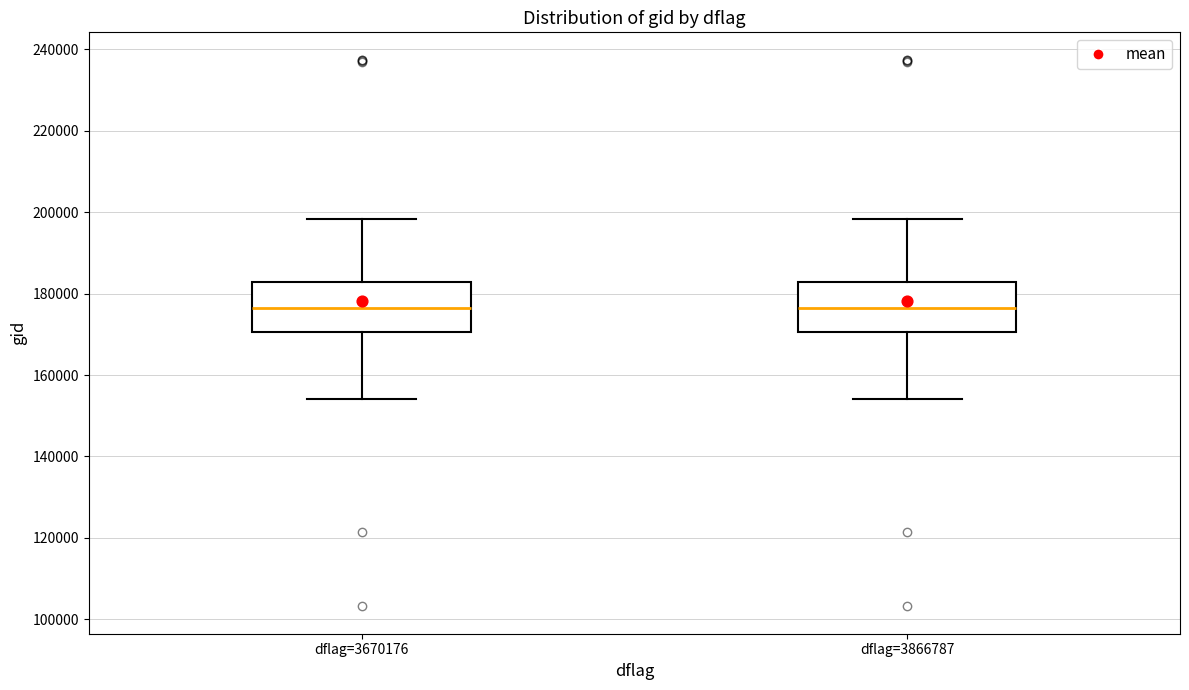

Reading left to right, read every box against the y-axis: the position of its median line, the range the box covers, and the ends of its whiskers. The values are not printed on the chart, so give them approximately, as read against the axis.

dflag=3670176: median 176000, box 170000 to 182000, whiskers 154000 to 198000
dflag=3866787: median 176000, box 170000 to 182000, whiskers 154000 to 198000